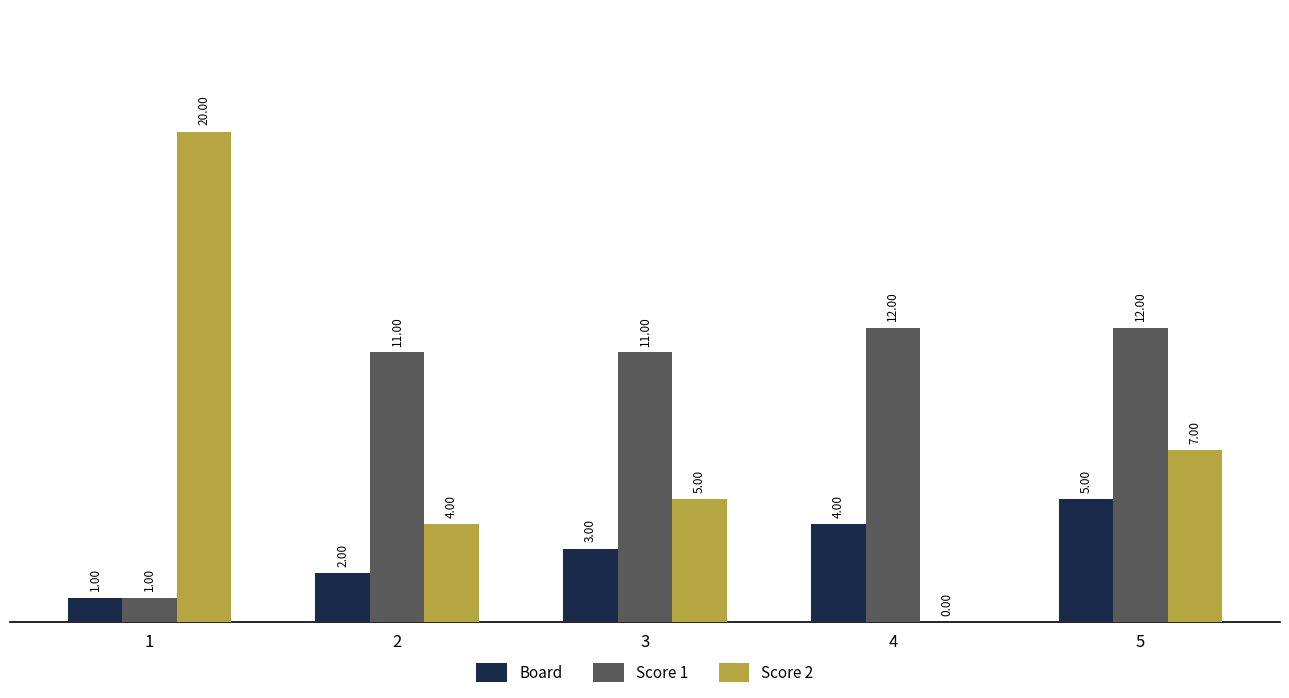

Between 1 and 2, which series saw the biggest shift?

Score 2